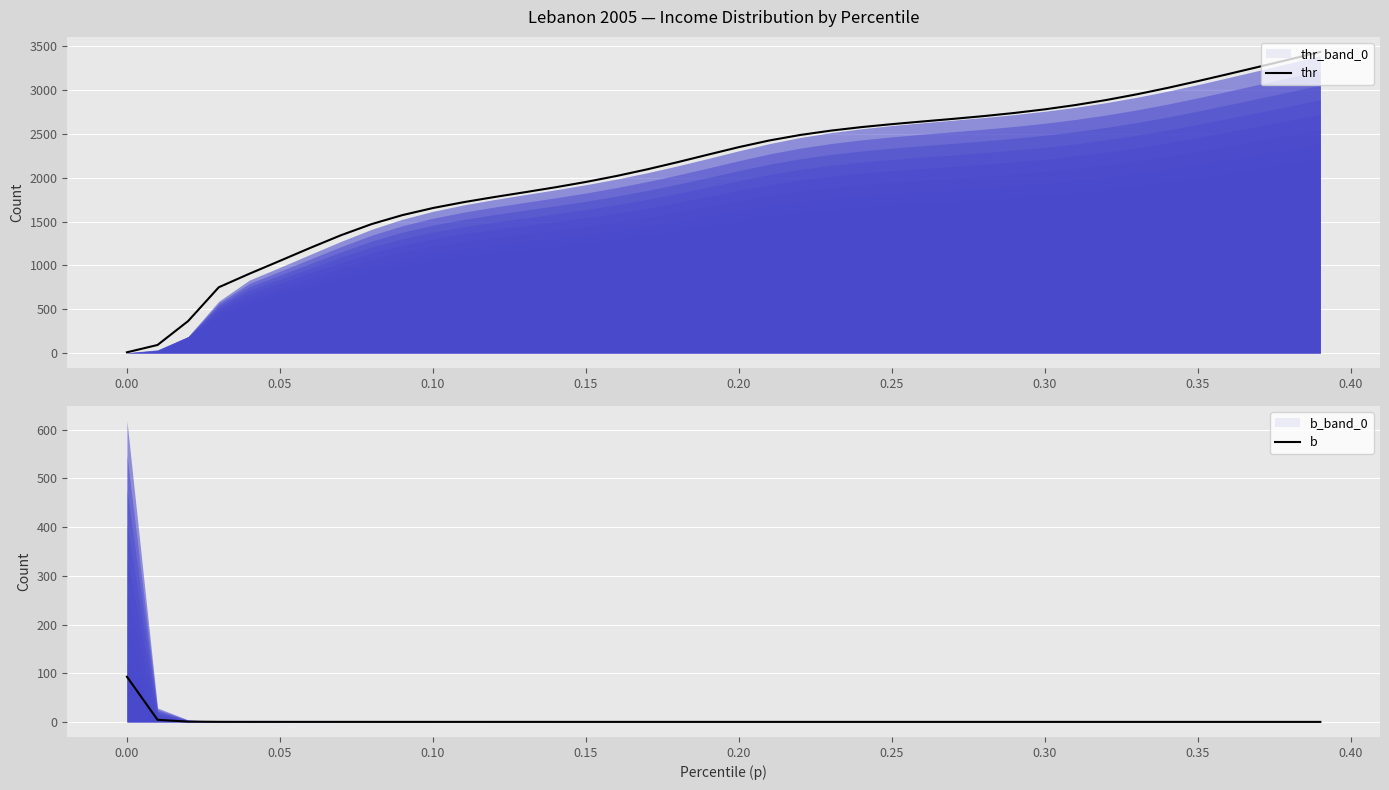

What is the value of the thr point at the 1st from the left?

8.1